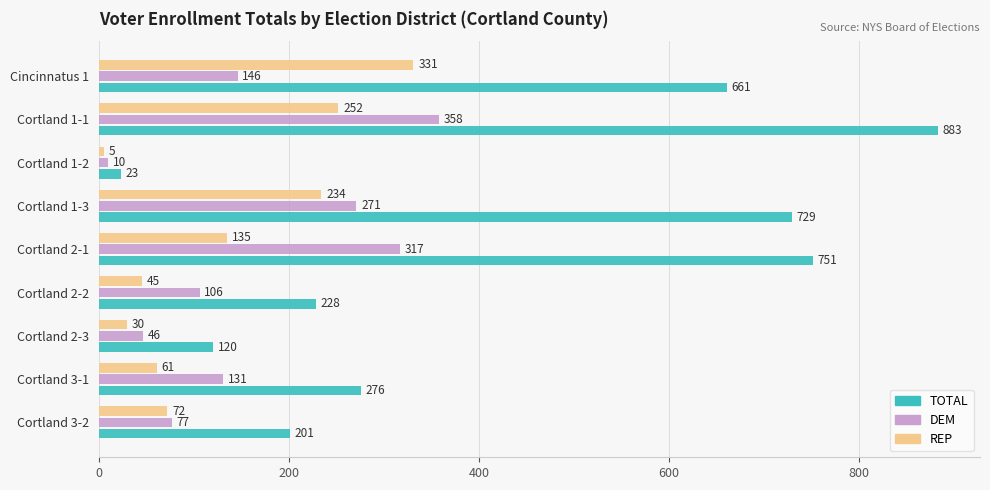

Rank the categories by DEM value from highest to lowest.

Cortland 1-1, Cortland 2-1, Cortland 1-3, Cincinnatus 1, Cortland 3-1, Cortland 2-2, Cortland 3-2, Cortland 2-3, Cortland 1-2